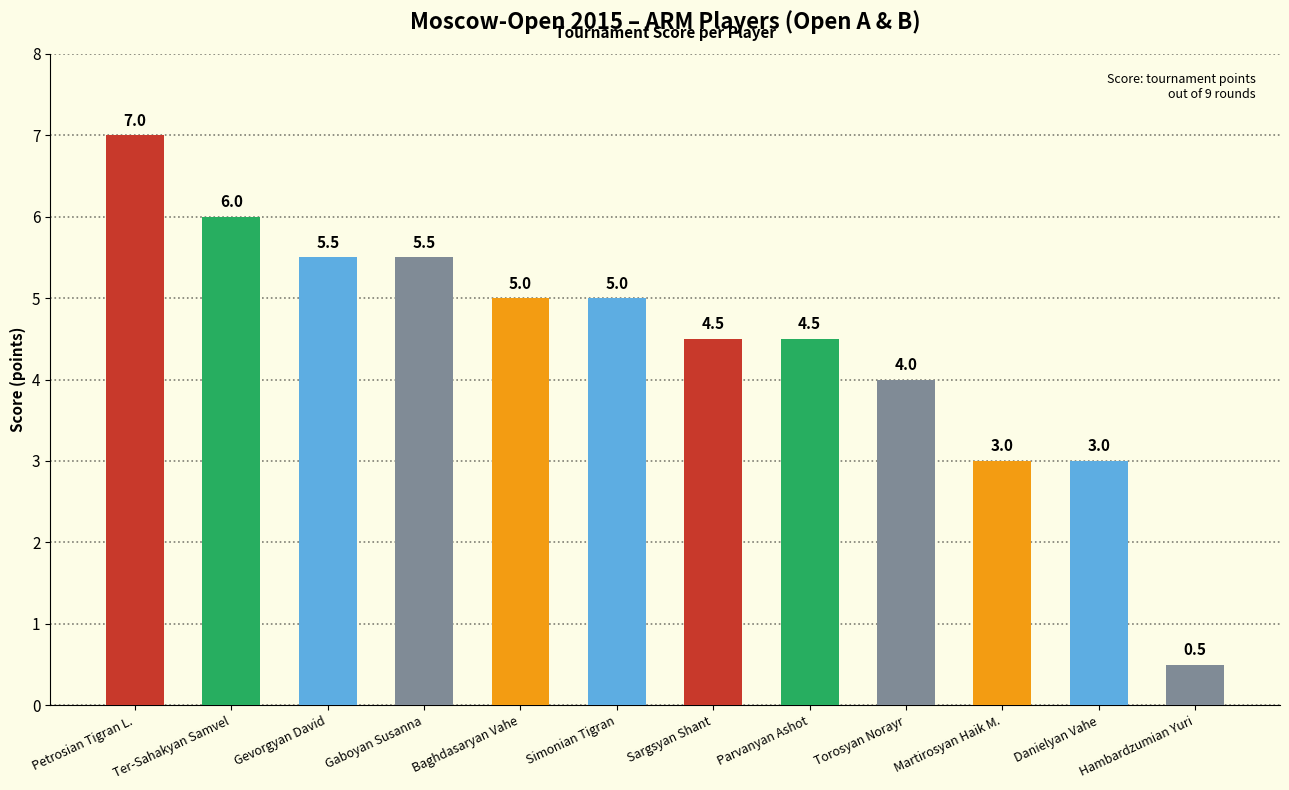

What is the label of the 11th bar from the right?

Ter-Sahakyan Samvel